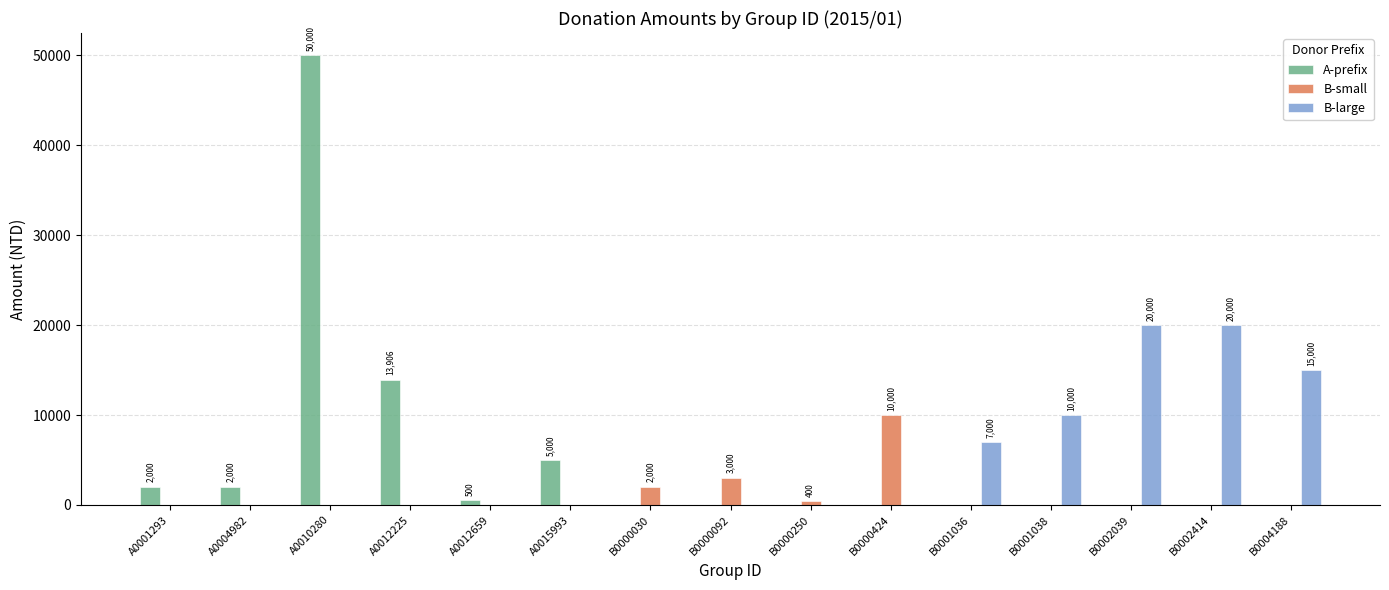

Are the bars grouped side by side (vs. stacked)?

Yes